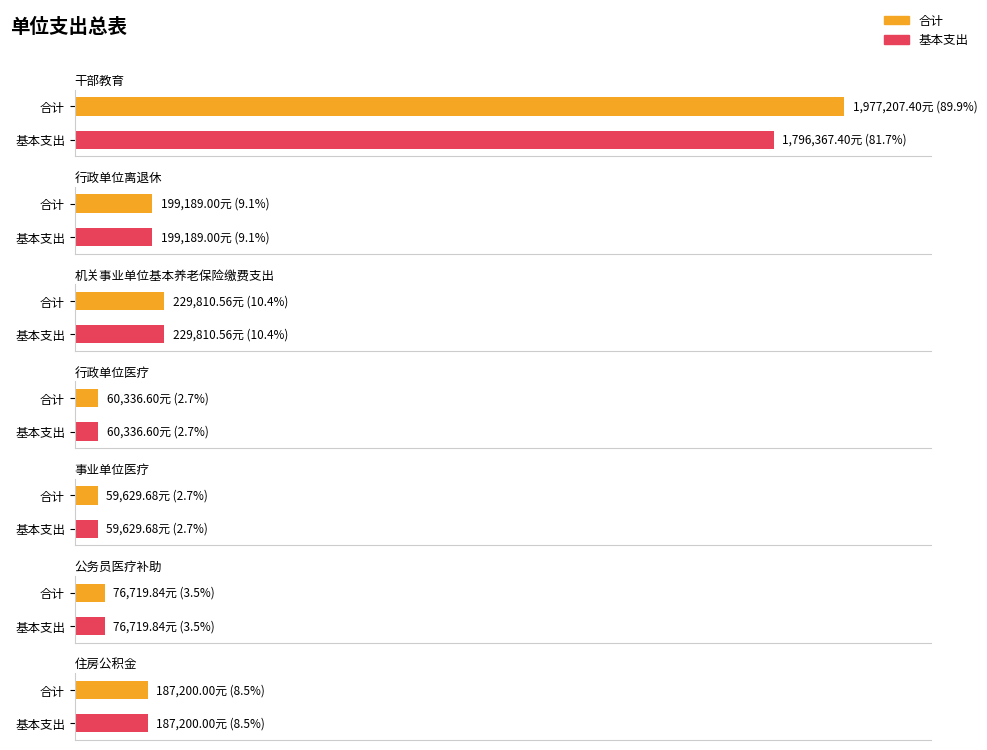

What is the difference between the second highest and minimum values in the 合计 series?

170180.9